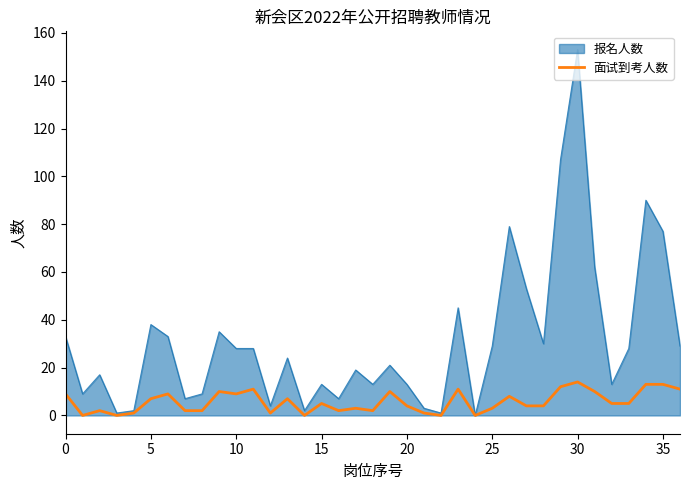

Rank the series by their average value, from lowest to highest.

面试到考人数, 报名人数